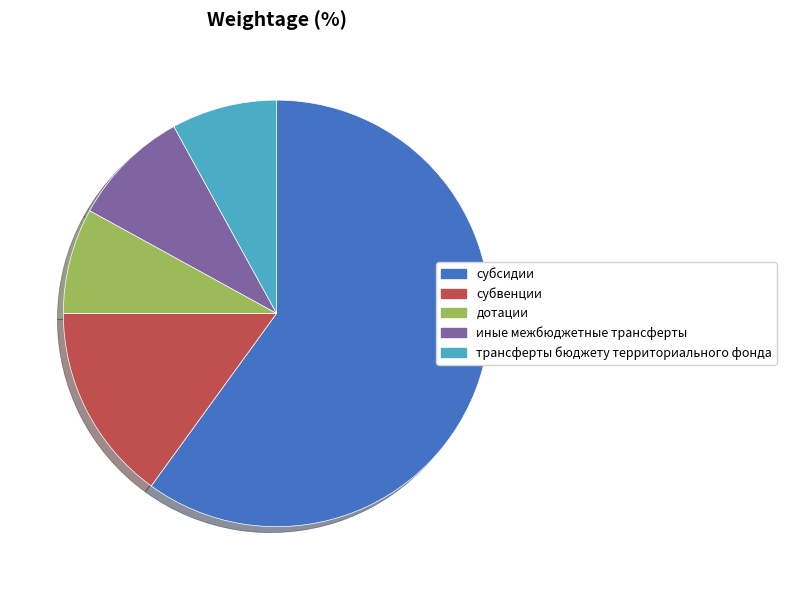

What is the largest slice in the pie chart?

субсидии